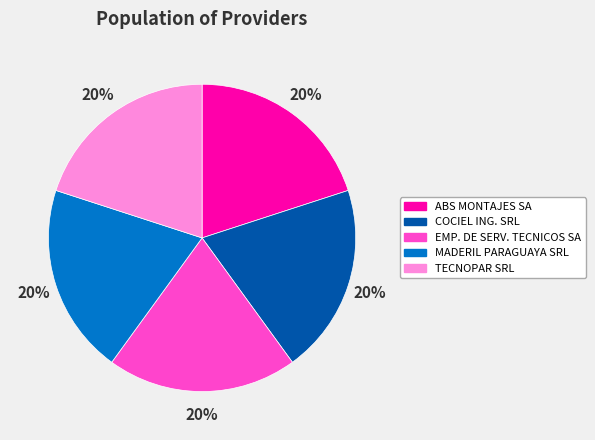

To the nearest percent, what portion does EMP. DE SERV. TECNICOS SA represent?

20%